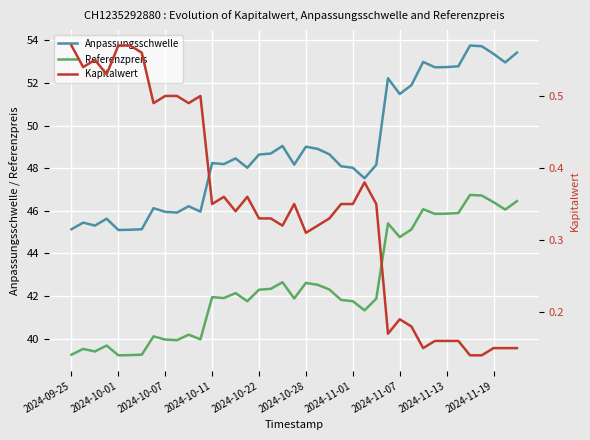

Where does the Referenzpreis series first go above 41?

2024-10-11